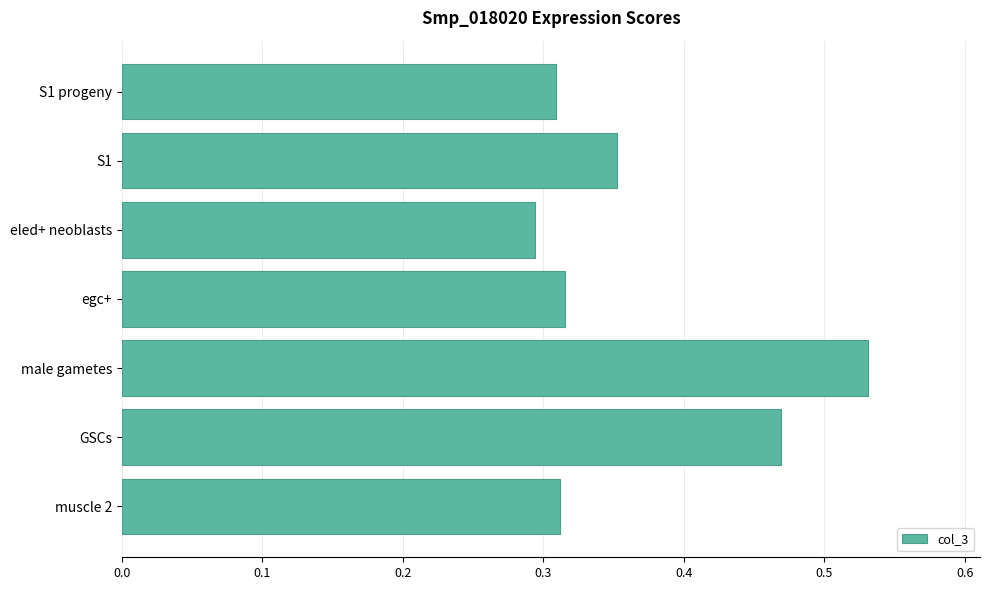

At which label is the value closest to 0?

eled+ neoblasts